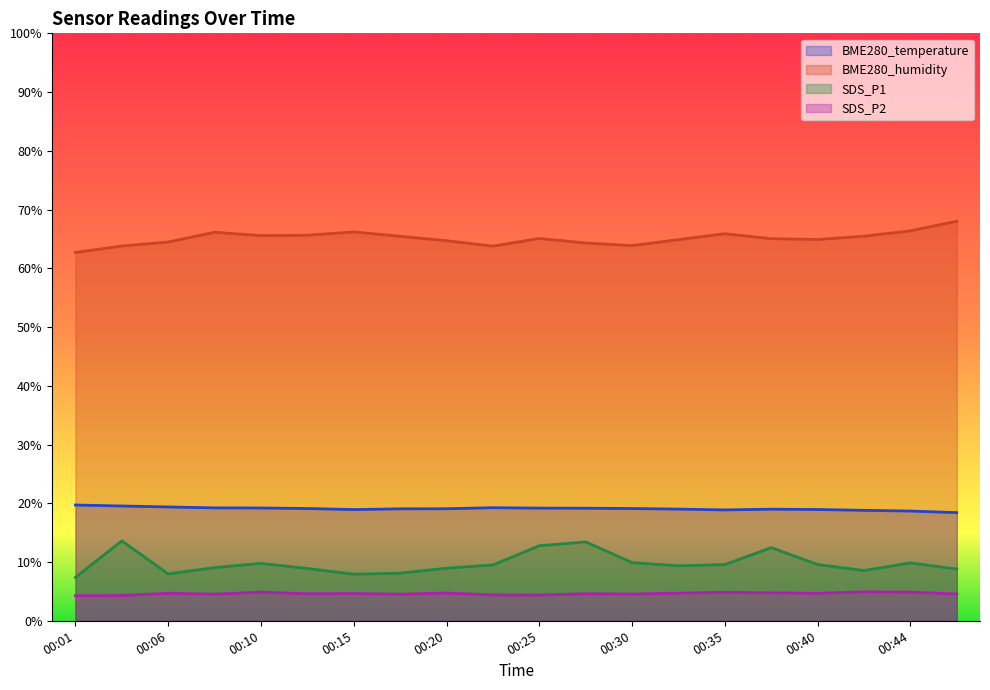

What are all the series names shown in the legend?

BME280_temperature, BME280_humidity, SDS_P1, SDS_P2